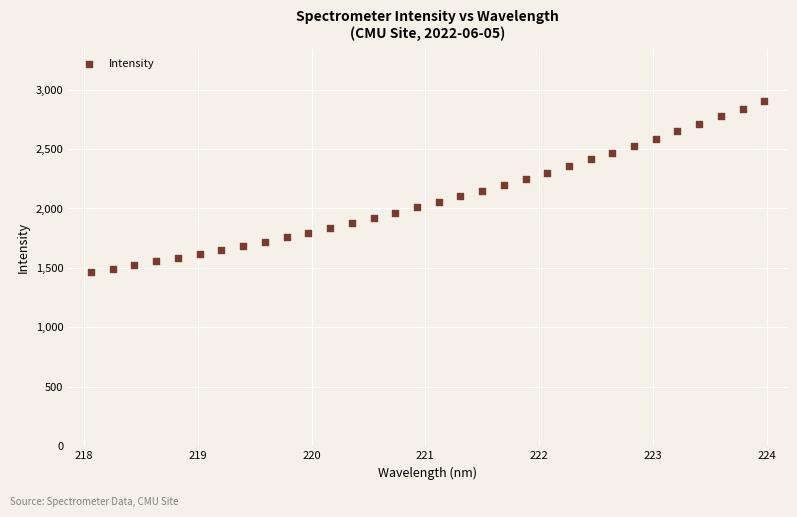

What is the range of X values (max minus min)?

5.9